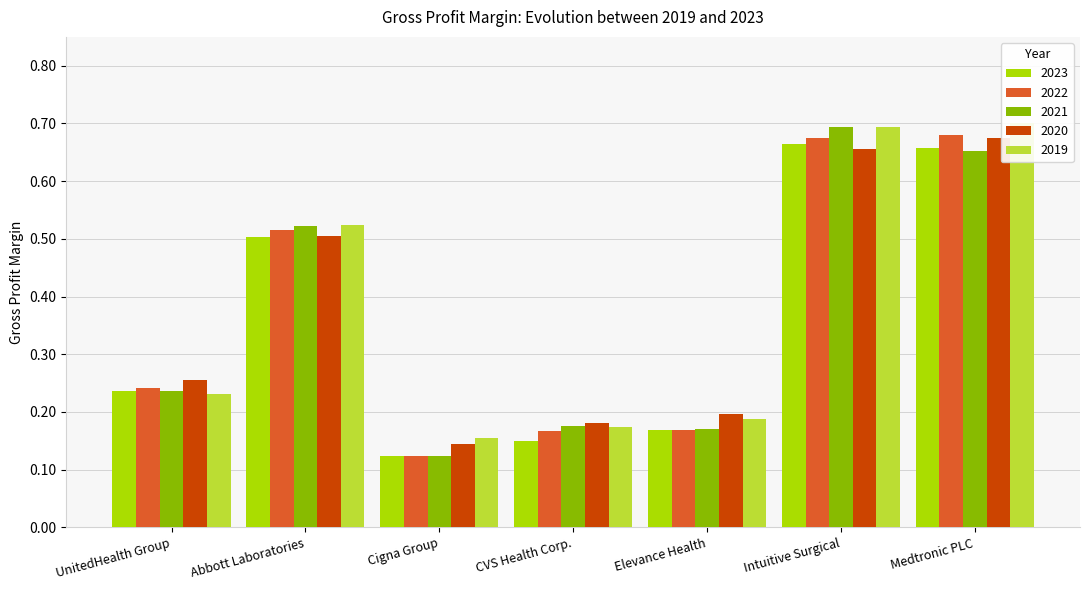

Where is 2020 nearest to the value 0?

Cigna Group